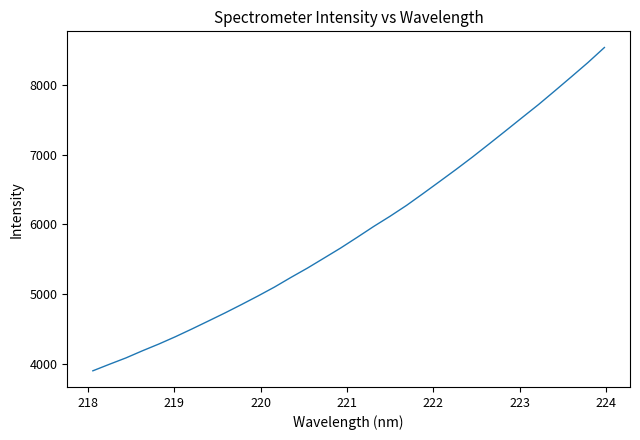

Does the chart have visible grid lines?

No